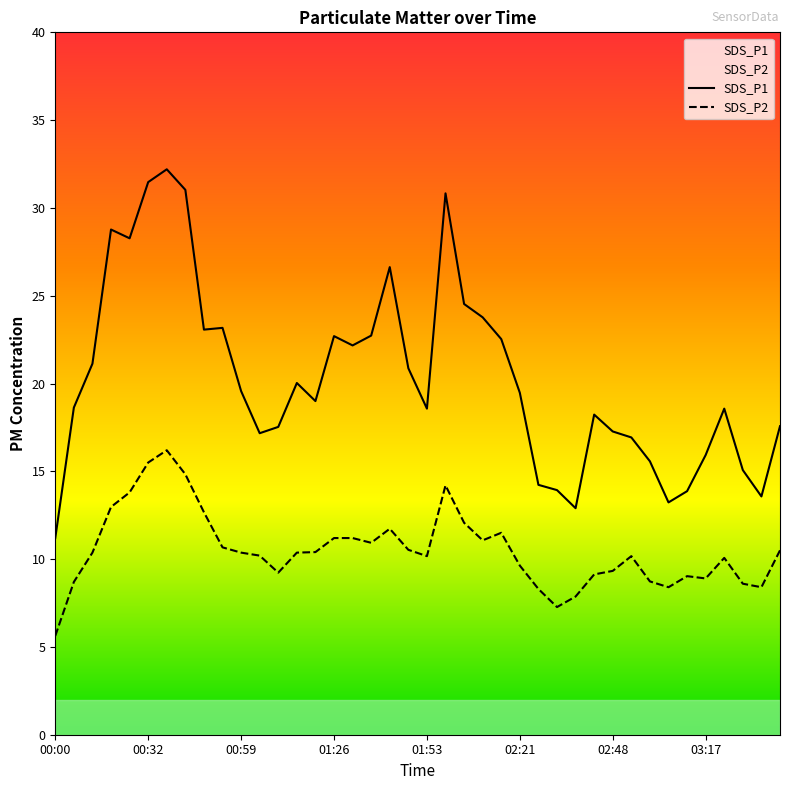

Where is SDS_P2 nearest to the value 10?

03:22